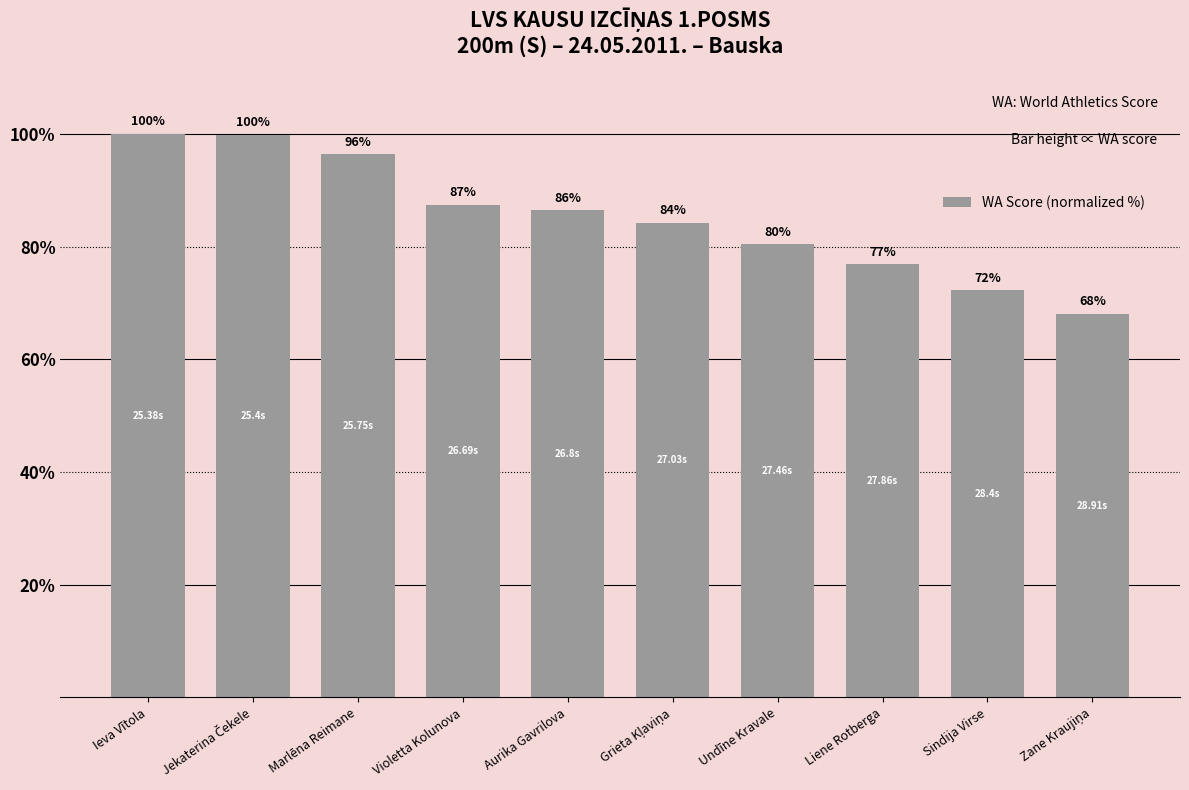

Are the bars horizontal?

No